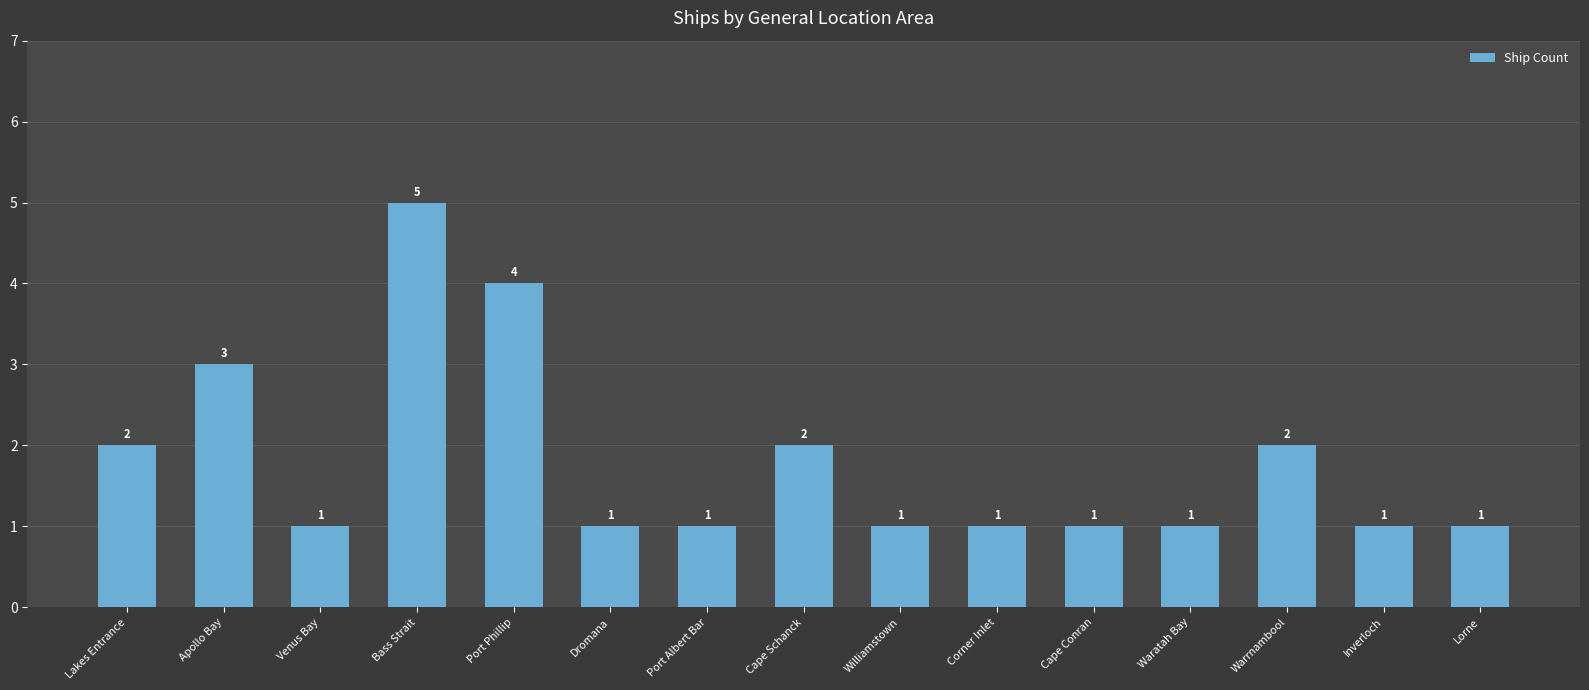

What is the change in value from Apollo Bay to Cape Conran?

-2